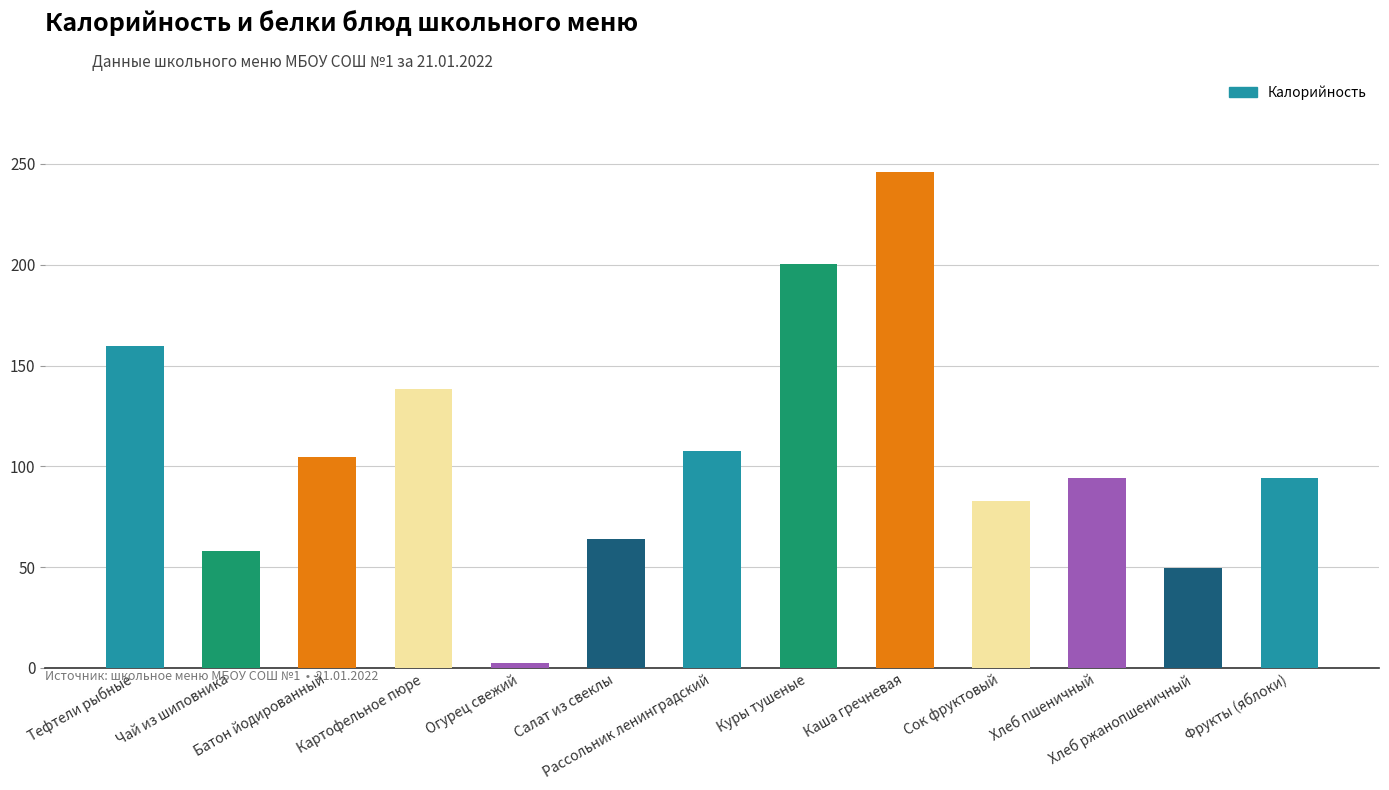

Are the bars horizontal?

No